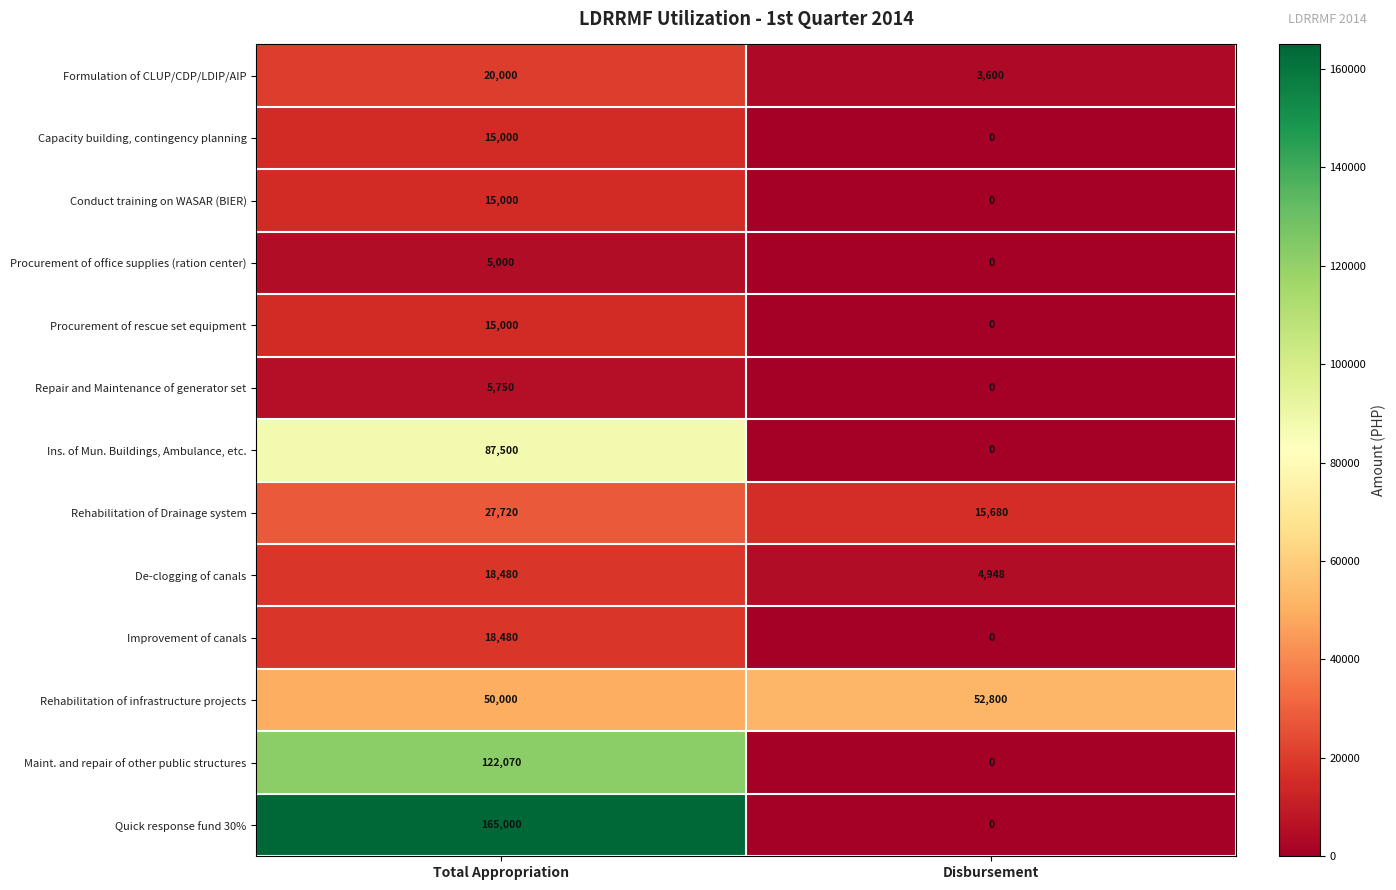

Reading left to right, extract all data points from this chart.

Formulation of CLUP/CDP/LDIP/AIP: 20000	3600
Capacity building, contingency planning: 15000	0
Conduct training on WASAR (BIER): 15000	0
Procurement of office supplies (ration center): 5000	0
Procurement of rescue set equipment: 15000	0
Repair and Maintenance of generator set: 5750	0
Ins. of Mun. Buildings, Ambulance, etc.: 87500	0
Rehabilitation of Drainage system: 27720	15680
De-clogging of canals: 18480	4948
Improvement of canals: 18480	0
Rehabilitation of infrastructure projects: 50000	52800
Maint. and repair of other public structures: 122070	0
Quick response fund 30%: 165000	0